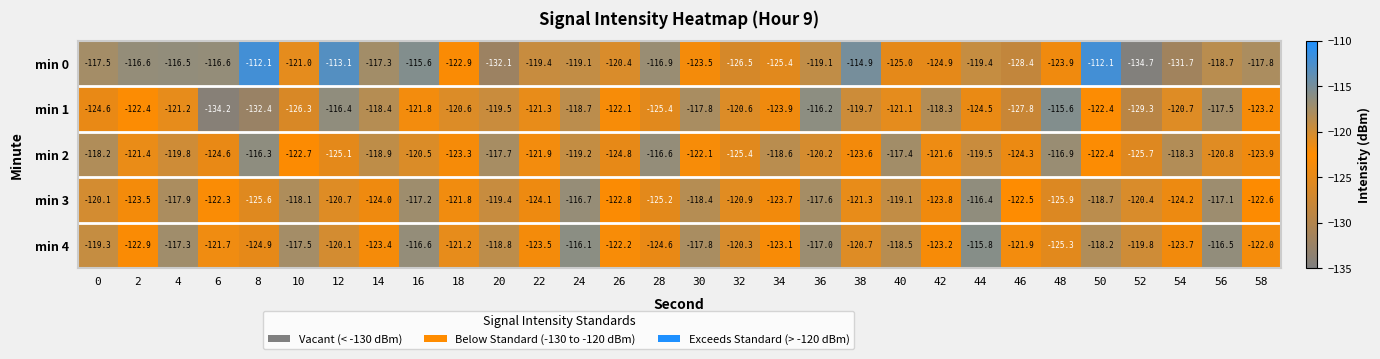

At which category is the sum across all series the highest?

24